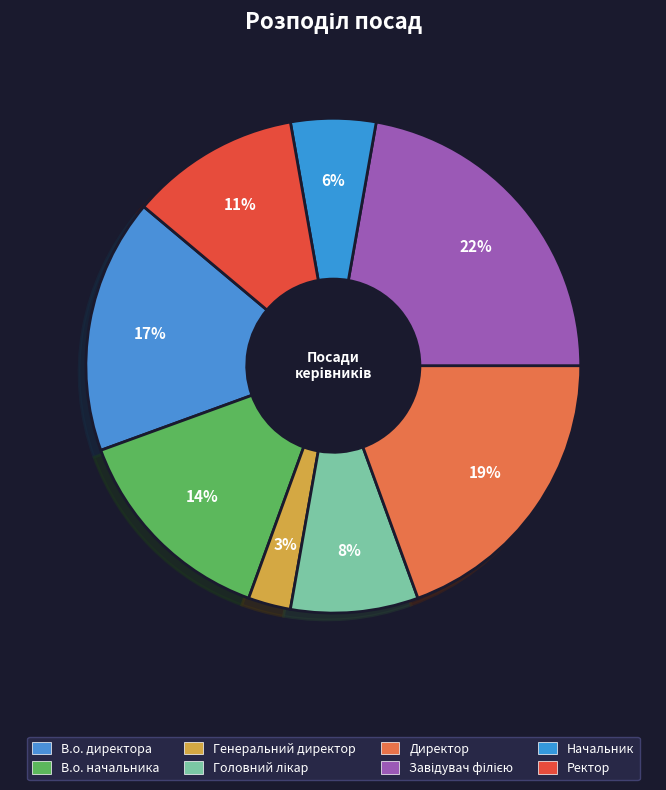

Rank the categories by value from highest to lowest.

Завідувач філією, Директор, В.о. директора, В.о. начальника, Ректор, Головний лікар, Начальник, Генеральний директор